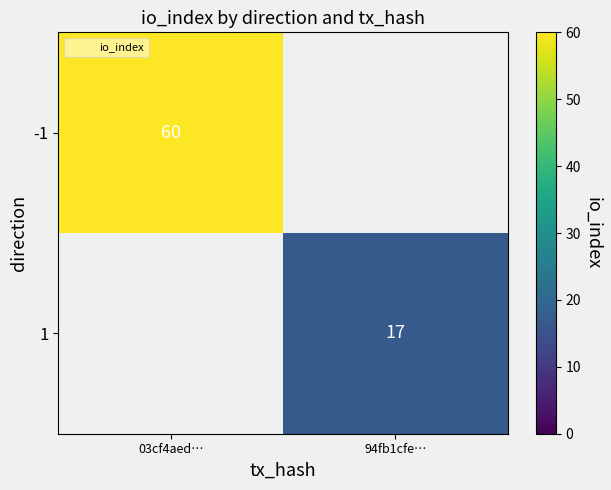

Is the value of 1 at 94fb1cfe… greater than the value of -1 at 03cf4aed…?

No